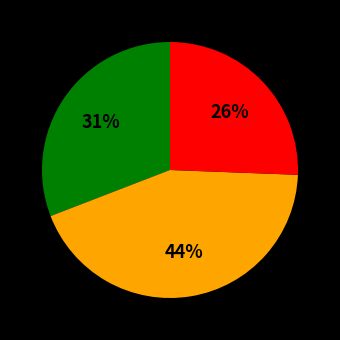

To the nearest percent, what is the average slice percentage?

33%